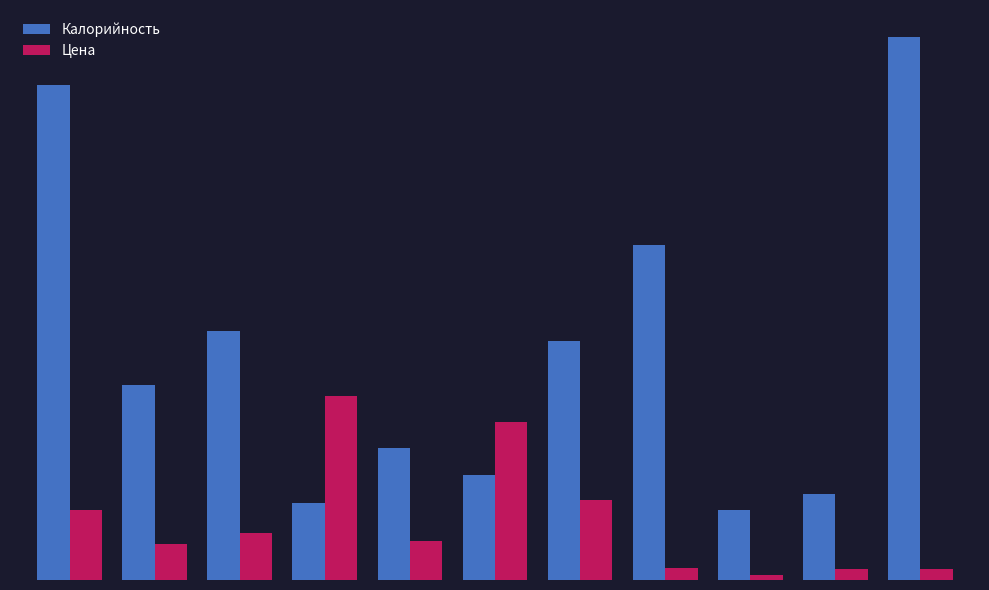

What are all the series names shown in the legend?

Калорийность, Цена